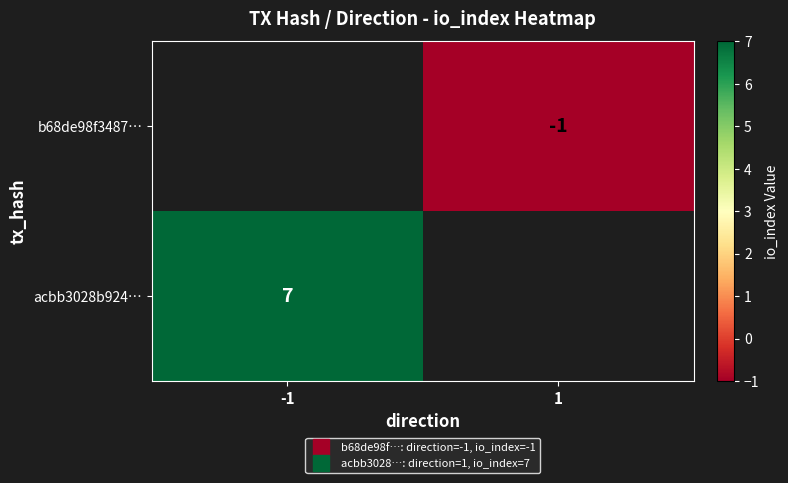

The value of b68de98f3487… at 1 is -2. True or false?

False